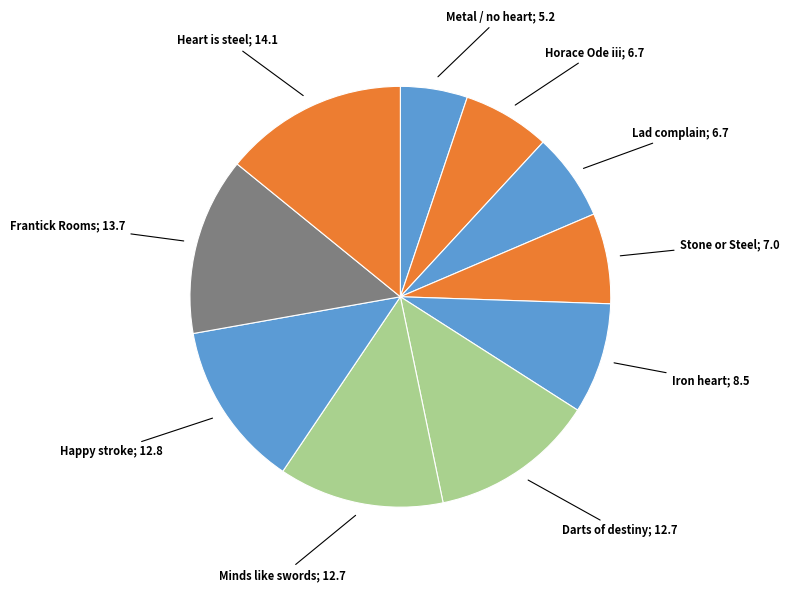

How many segments does this pie chart have?

10